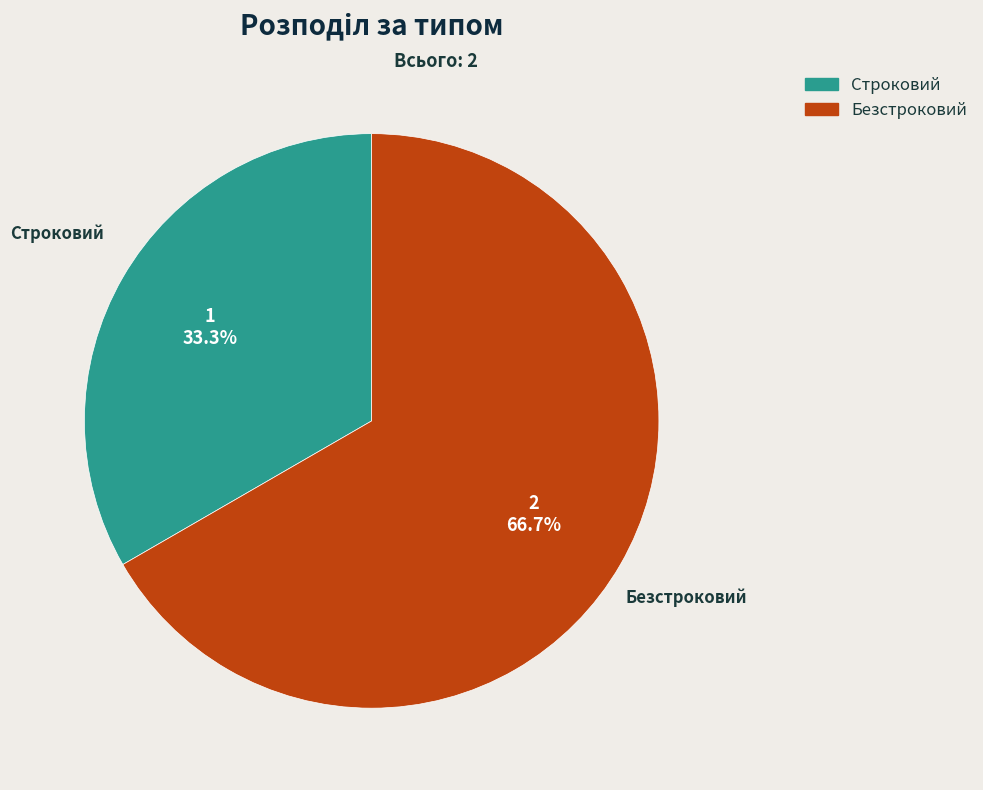

True or false: Строковий accounts for 43% of the total.

False